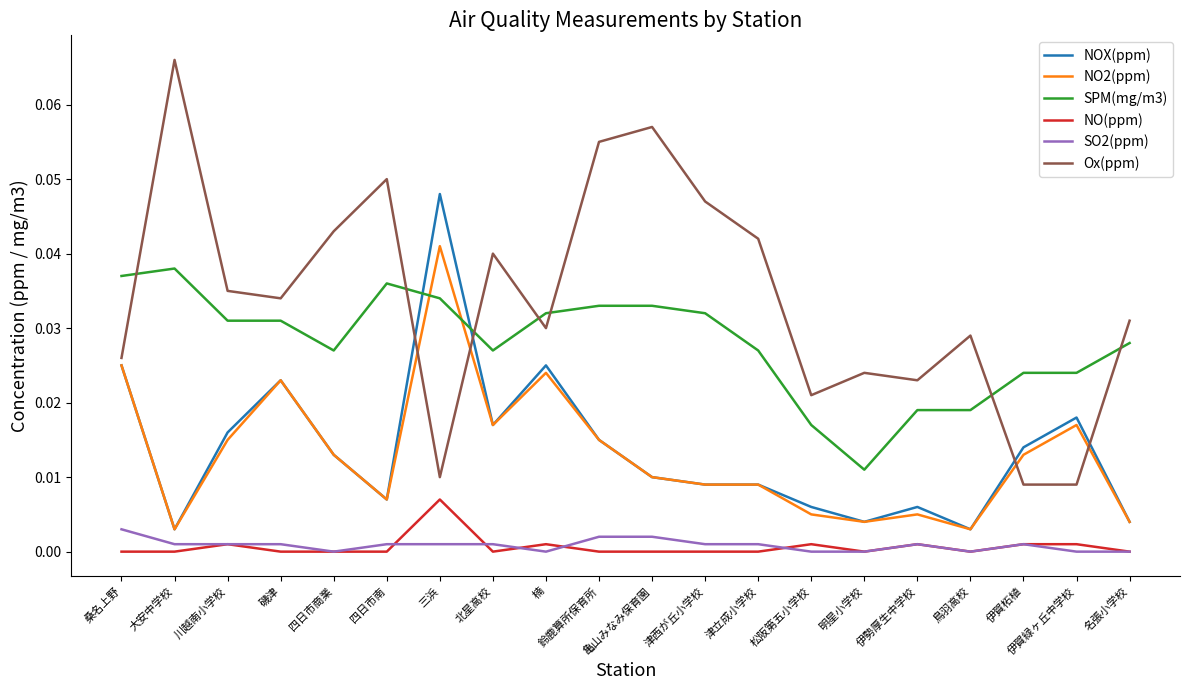

List the series in order of their peak value, lowest first.

SO2(ppm), NO(ppm), SPM(mg/m3), NO2(ppm), NOX(ppm), Ox(ppm)